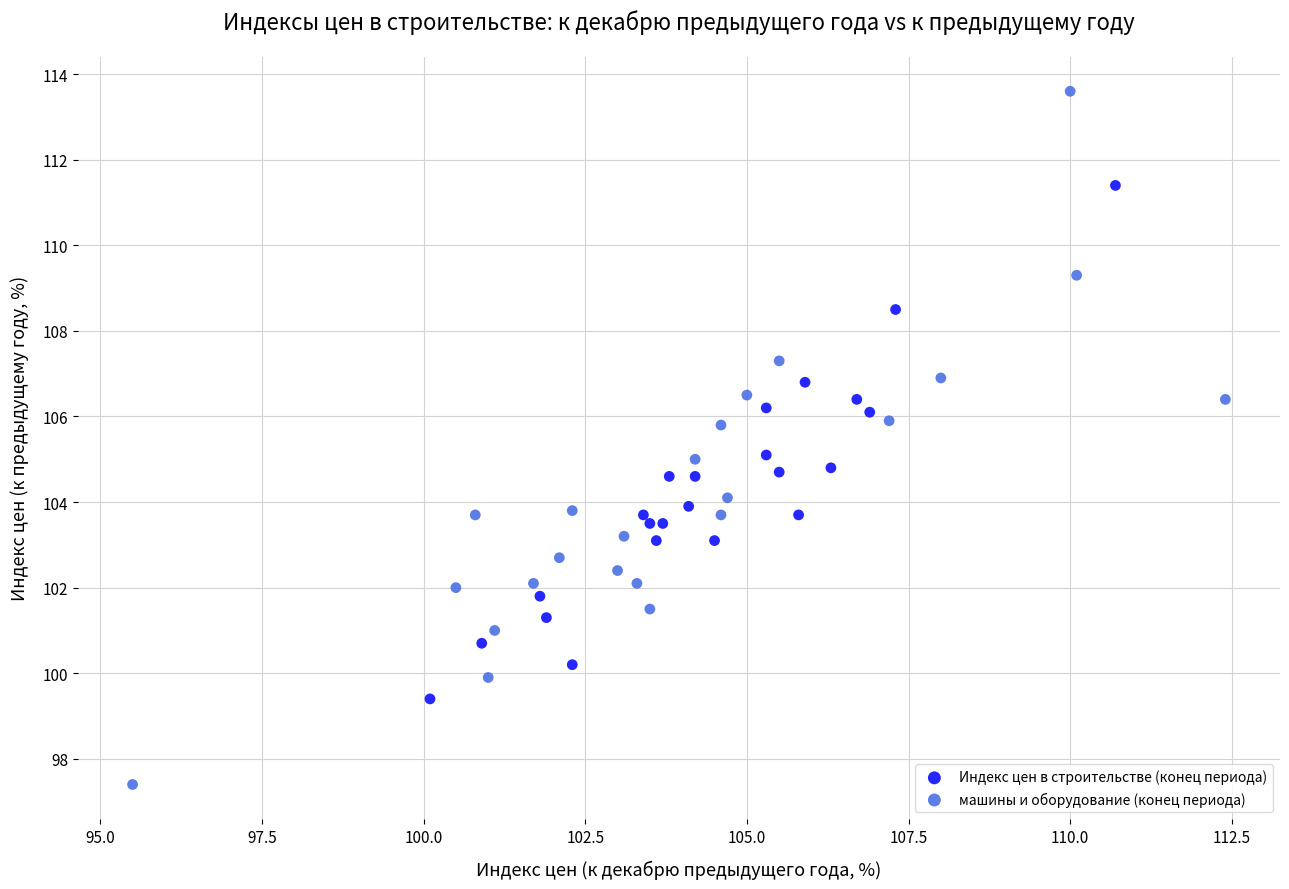

Which series has the largest Y range (max minus min)?

машины и оборудование (конец периода)